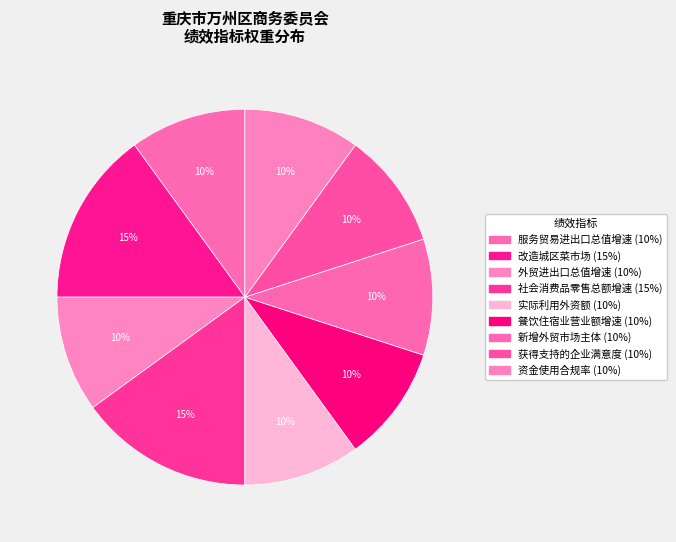

What is the ratio of the value at 获得支持的企业满意度 to the value at 资金使用合规率?

1.0